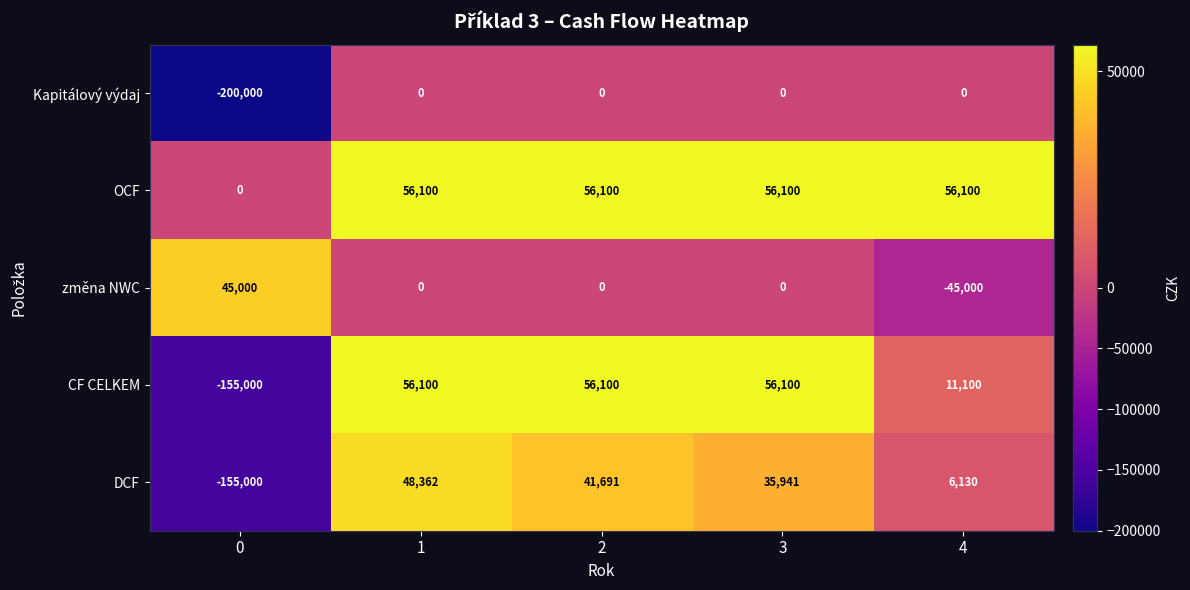

The DCF series shows 71644 at 2. True or false?

False